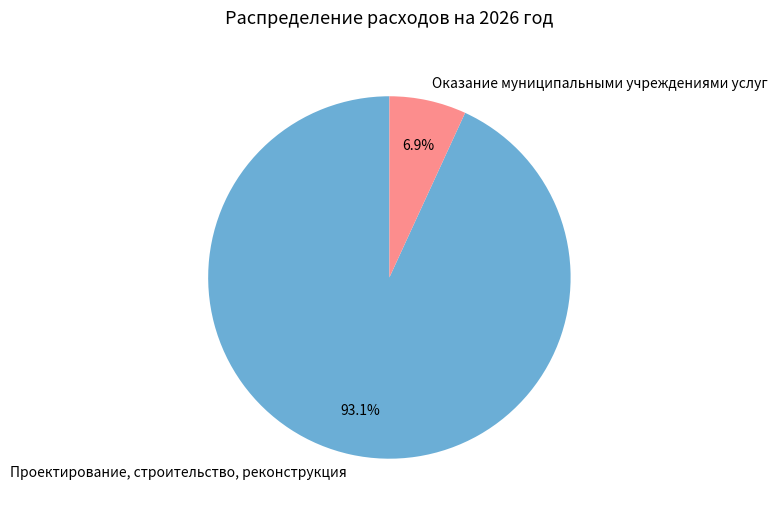

Rank the categories by value from highest to lowest.

Проектирование, строительство, реконструкция, Оказание муниципальными учреждениями услуг